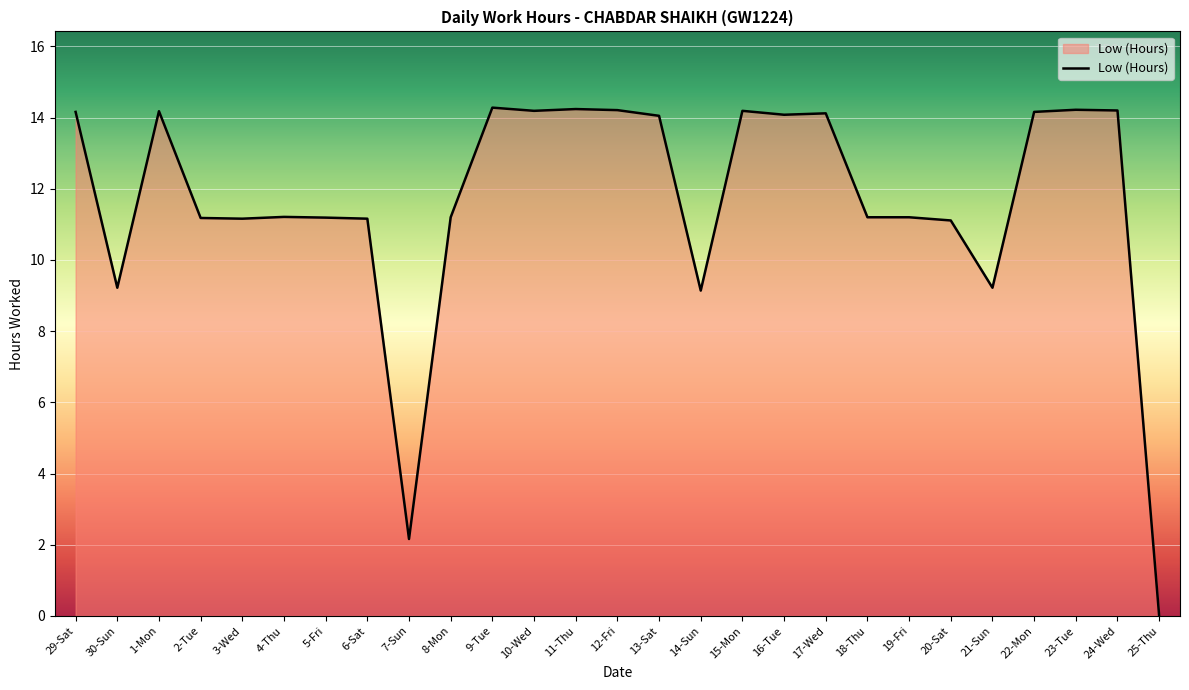

How many lines are shown in the chart?

1